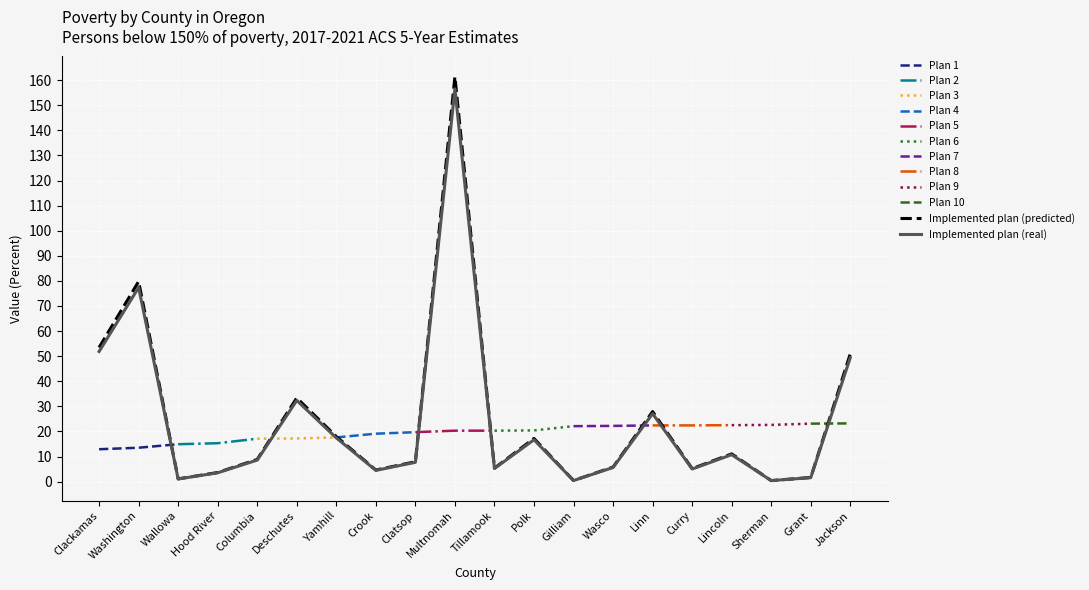

What is the difference between the values at Yamhill and Clackamas?

35.5